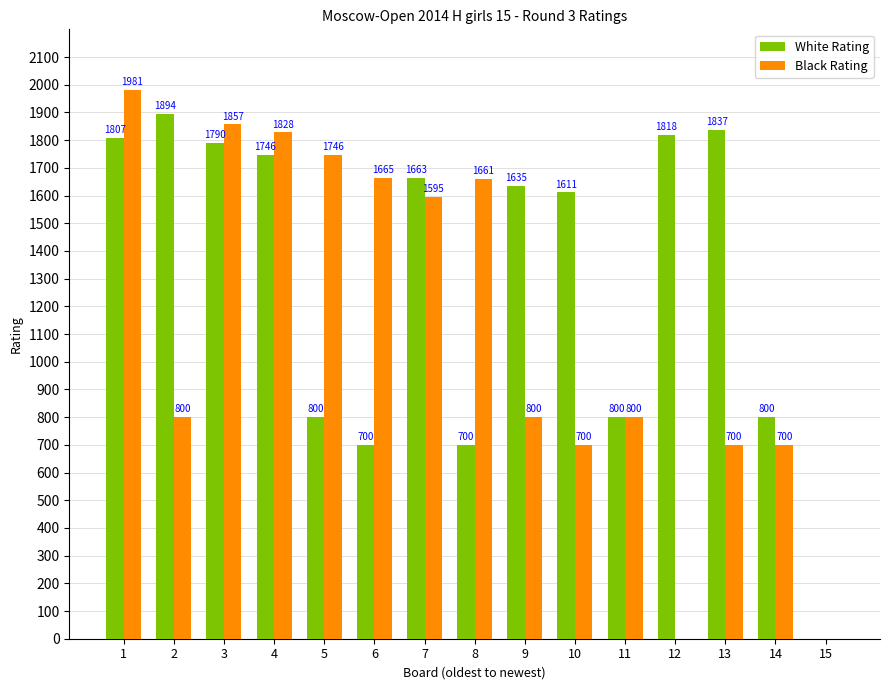

Which category has the highest value across all series?

1